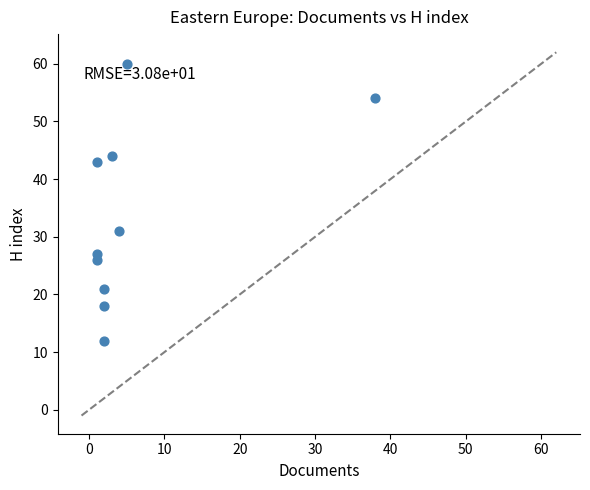

What Y value in the scatter plot is closest to 36?

31